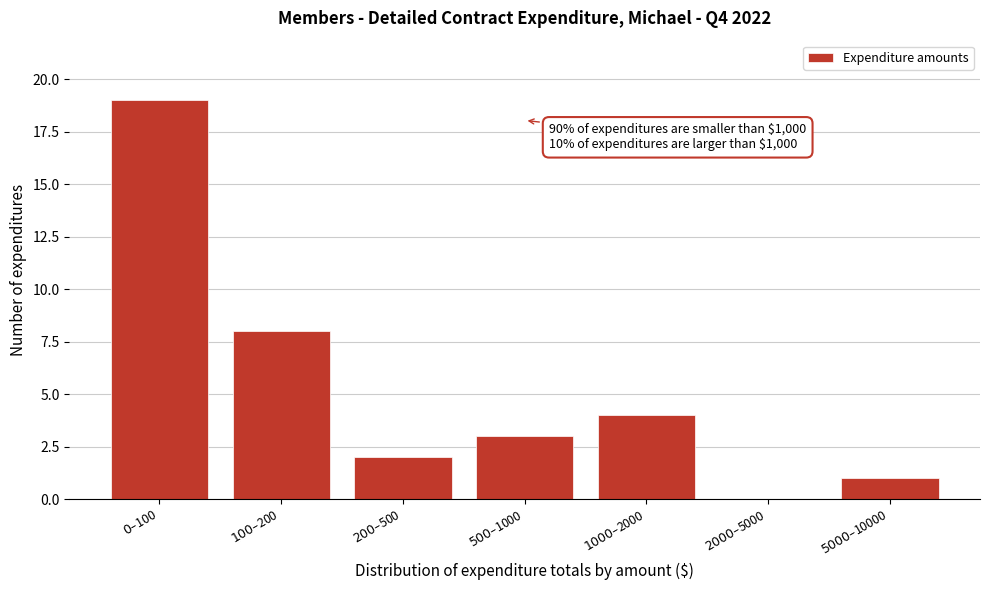

What is the maximum value shown in the chart?

19